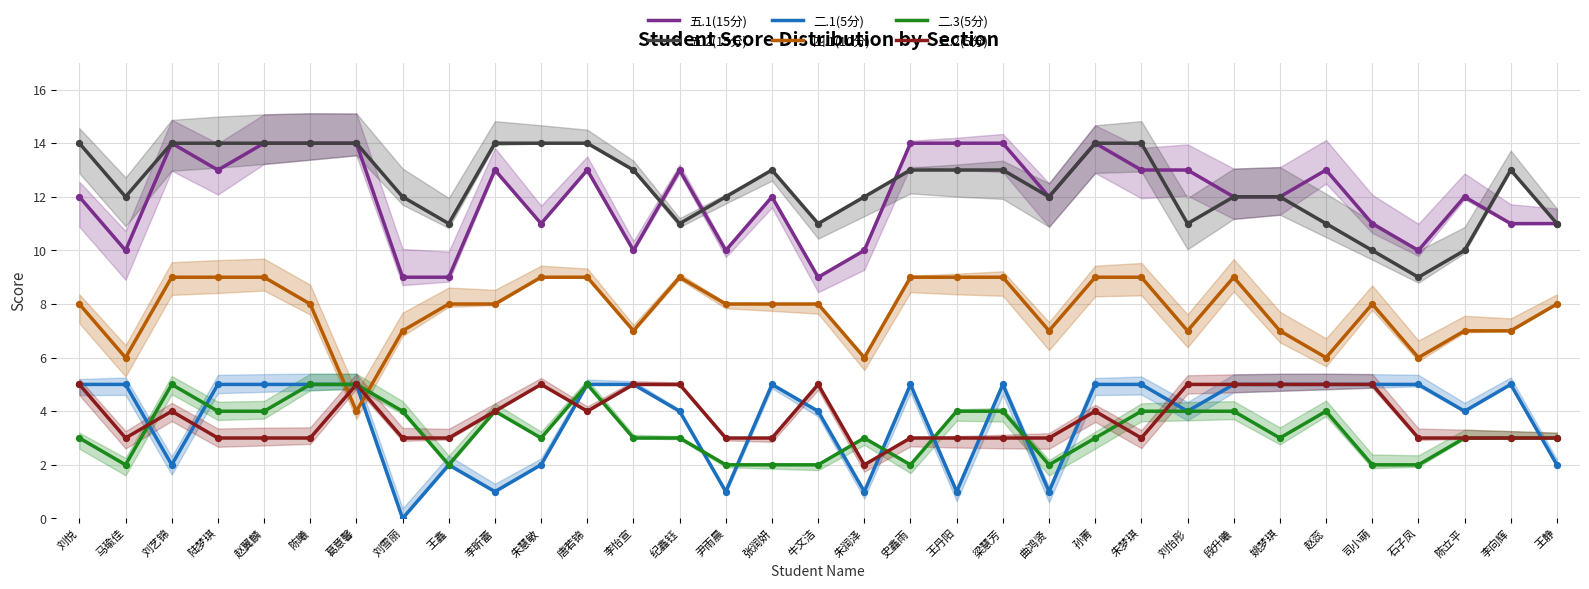

Which series has the largest Y range (max minus min)?

五.1(15分)